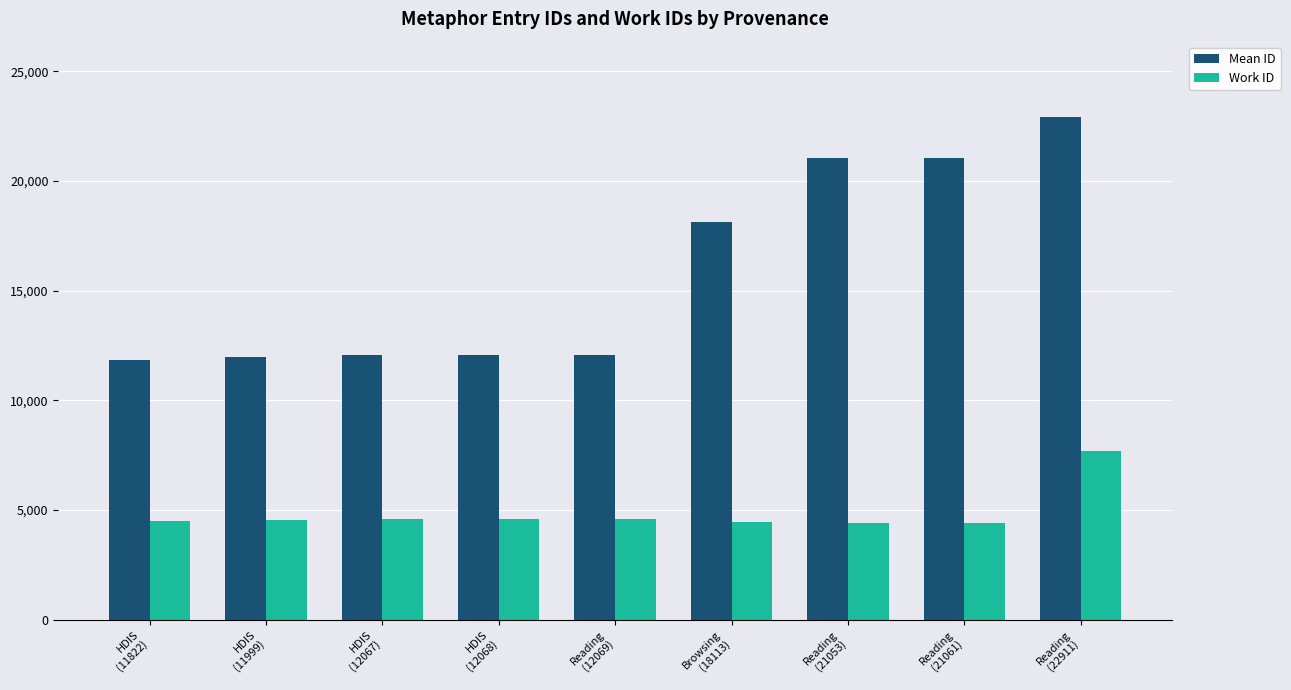

What is the difference between the highest and lowest values at Reading
(21053)?

16660